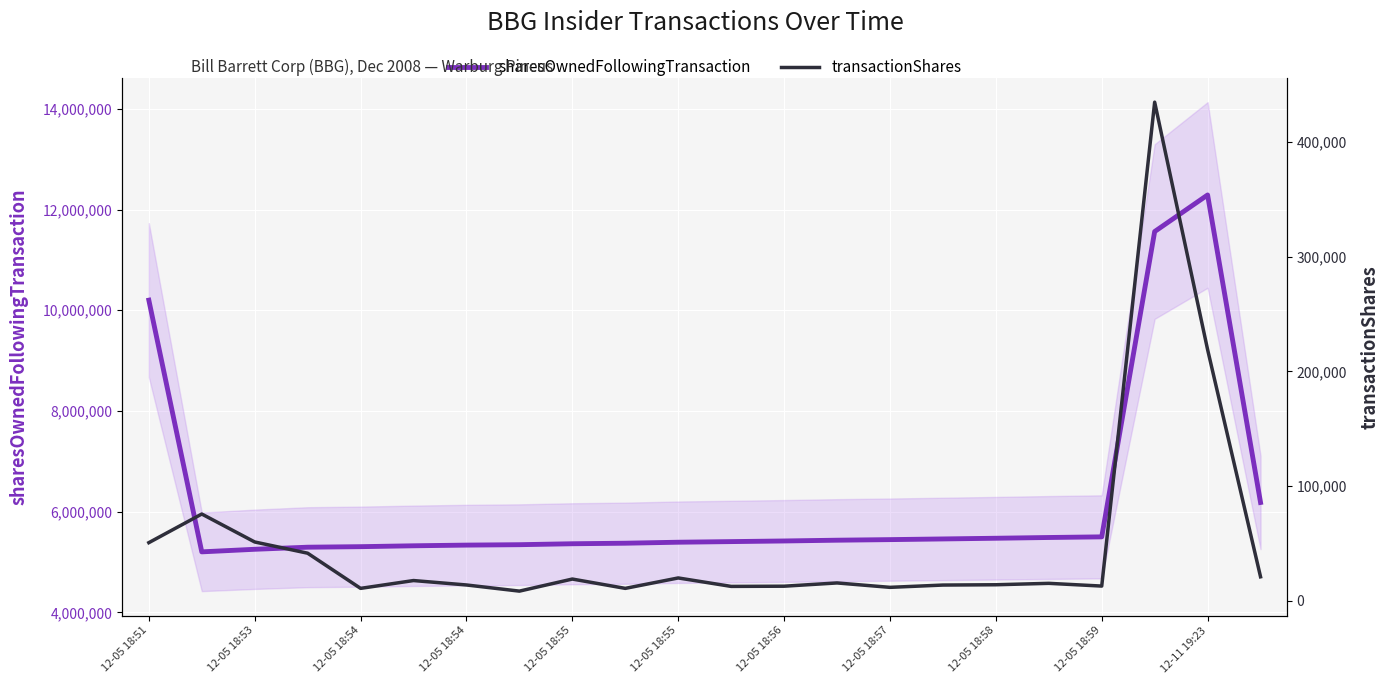

Is the value of sharesOwnedFollowingTransaction at 12-05 18:55 greater than the value of transactionShares at 17?

Yes